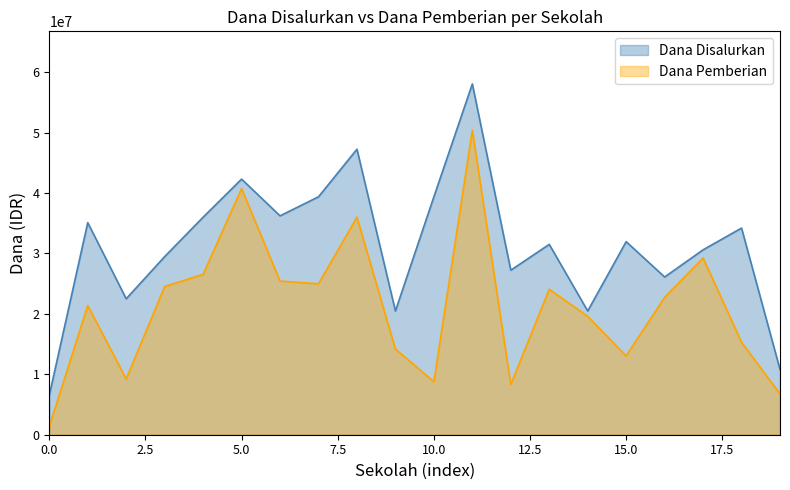

What is the lowest value of the Dana Disalurkan series?

6525000